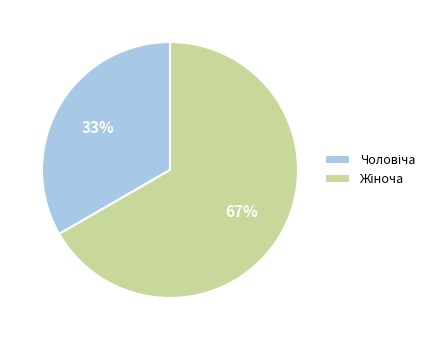

Is there any slice that represents more than half of the pie?

Yes